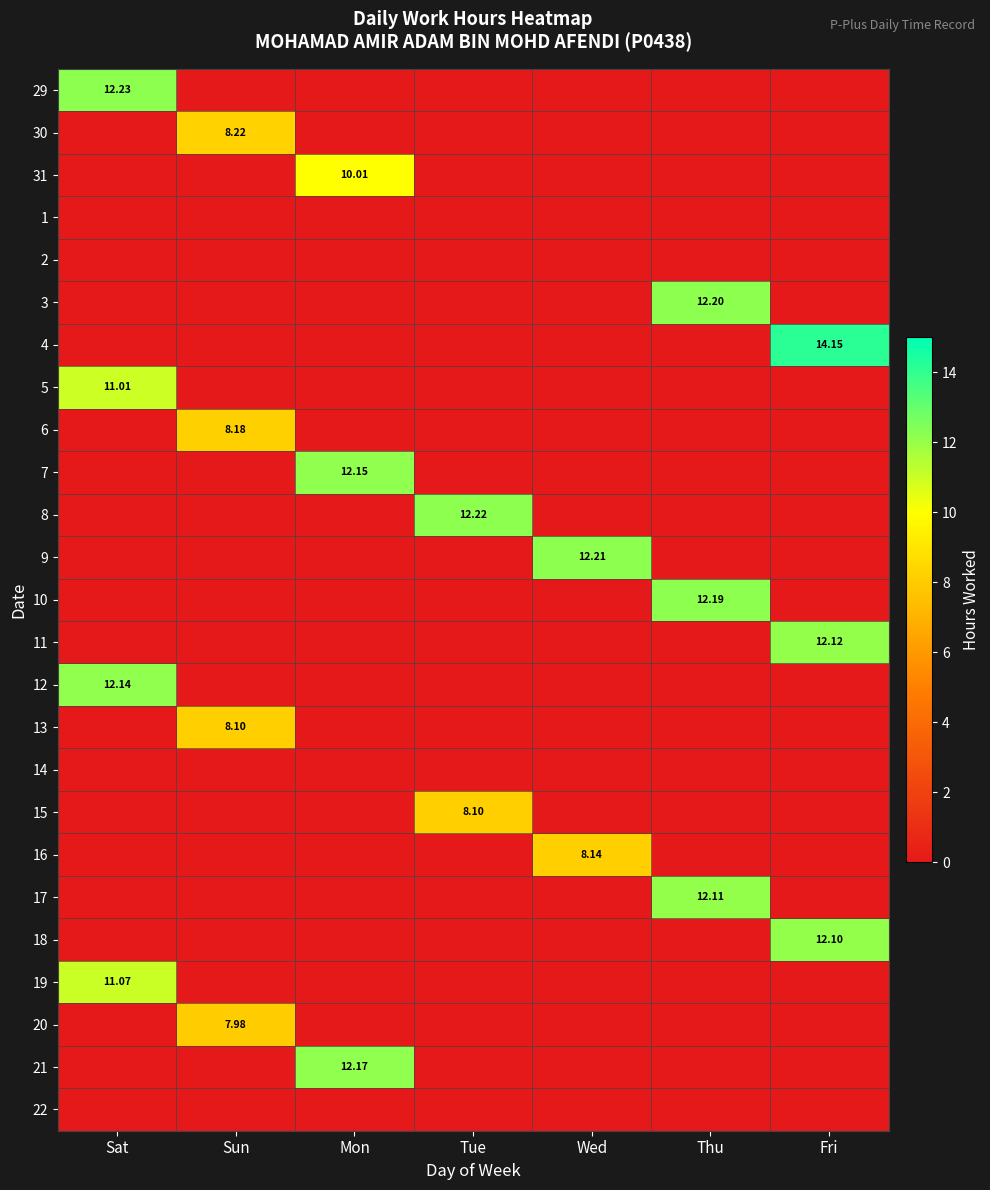

At which category is the sum across all series the highest?

Sat